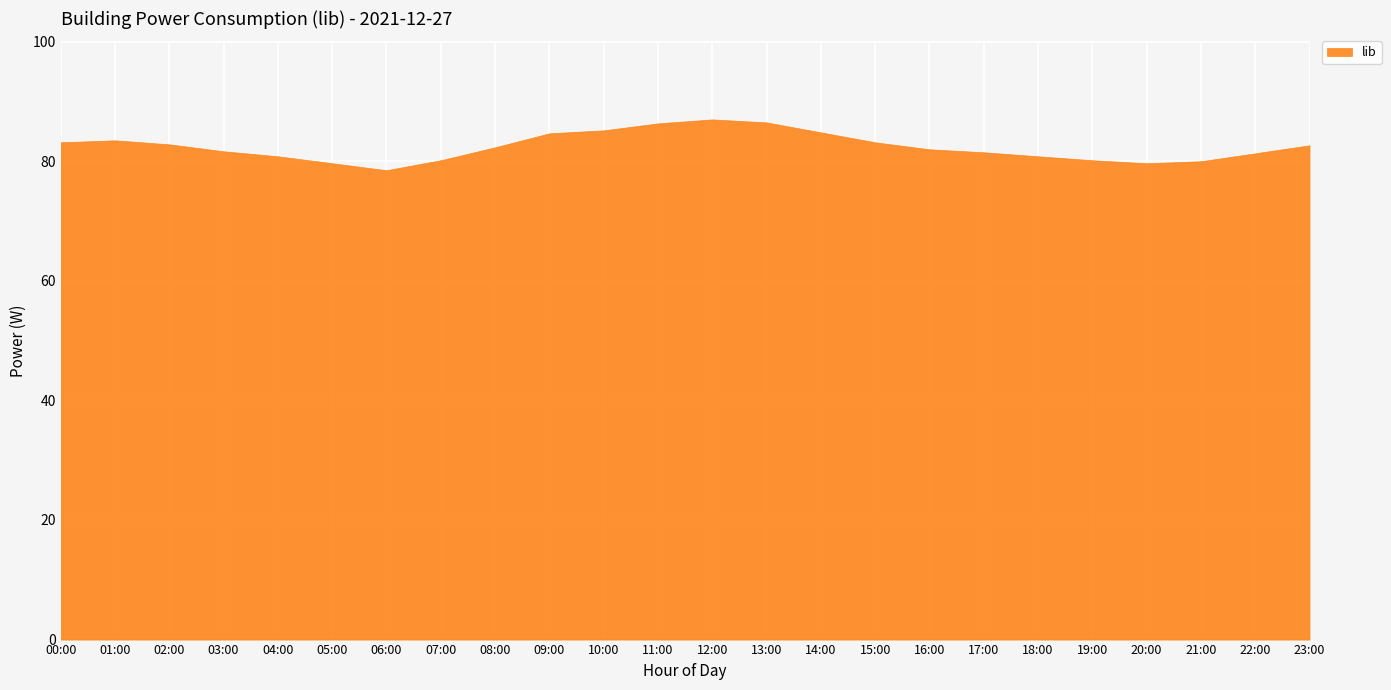

Is it true that the value at 17:00 is 41.6?

False